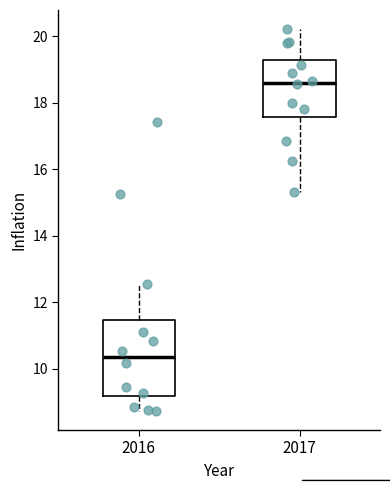

Reading left to right, read every box against the y-axis: the position of its median line, the range the box covers, and the ends of its whiskers. The values are not printed on the chart, so give them approximately, as read against the axis.

2016: median 10.4, box 9.2 to 11.4, whiskers 8.8 to 12.6
2017: median 18.6, box 17.6 to 19.4, whiskers 15.4 to 20.2